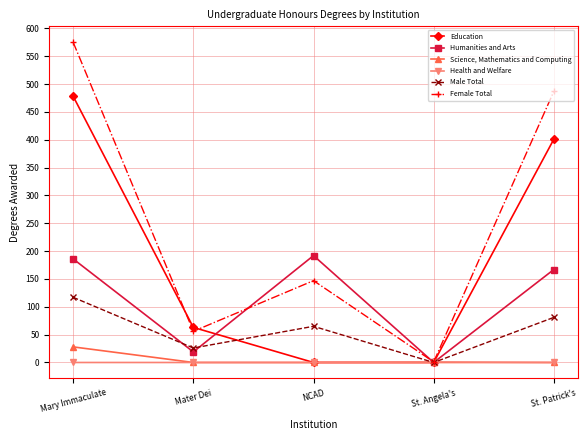

Where does the Humanities and Arts series first go above 167?

Mary Immaculate